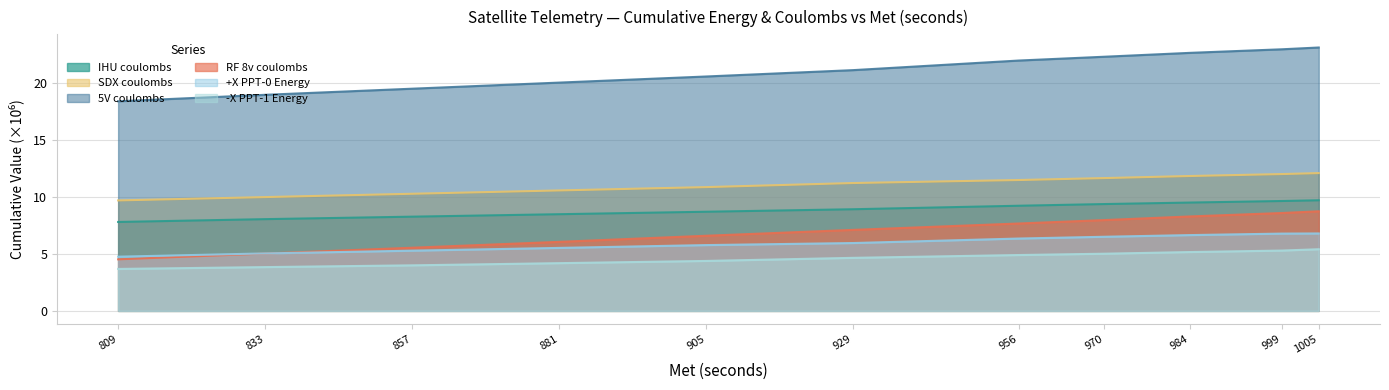

True or false: SDX coulombs and IHU coulombs intersect in this chart.

False